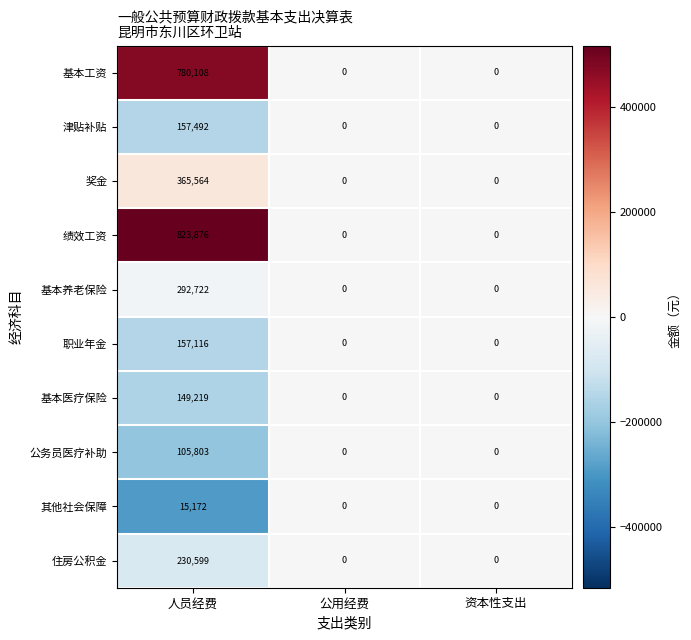

Reading left to right, what are all the values shown in this chart?

基本工资: 780108	0	0
津贴补贴: 157492	0	0
奖金: 365564	0	0
绩效工资: 823876	0	0
基本养老保险: 292722	0	0
职业年金: 157116	0	0
基本医疗保险: 149219	0	0
公务员医疗补助: 105803	0	0
其他社会保障: 15172	0	0
住房公积金: 230599	0	0